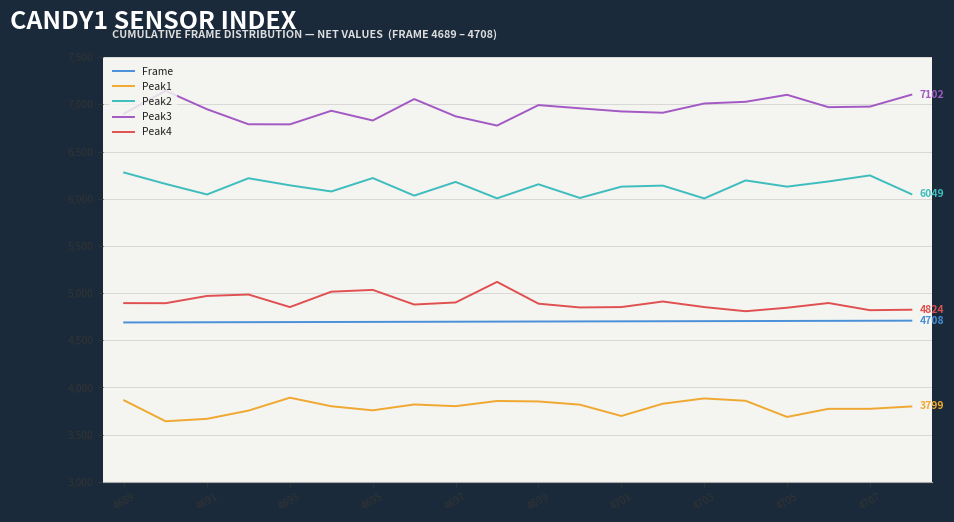

Which series has the largest total across all categories?

Peak3